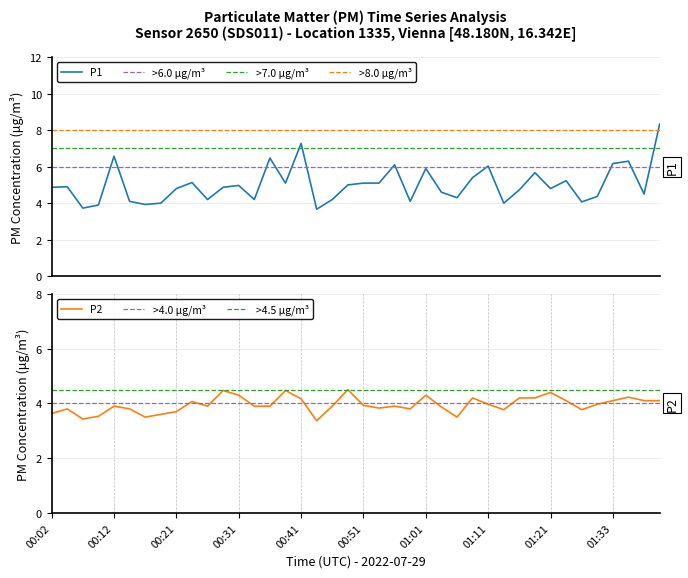

How many distinct data groups are displayed?

2